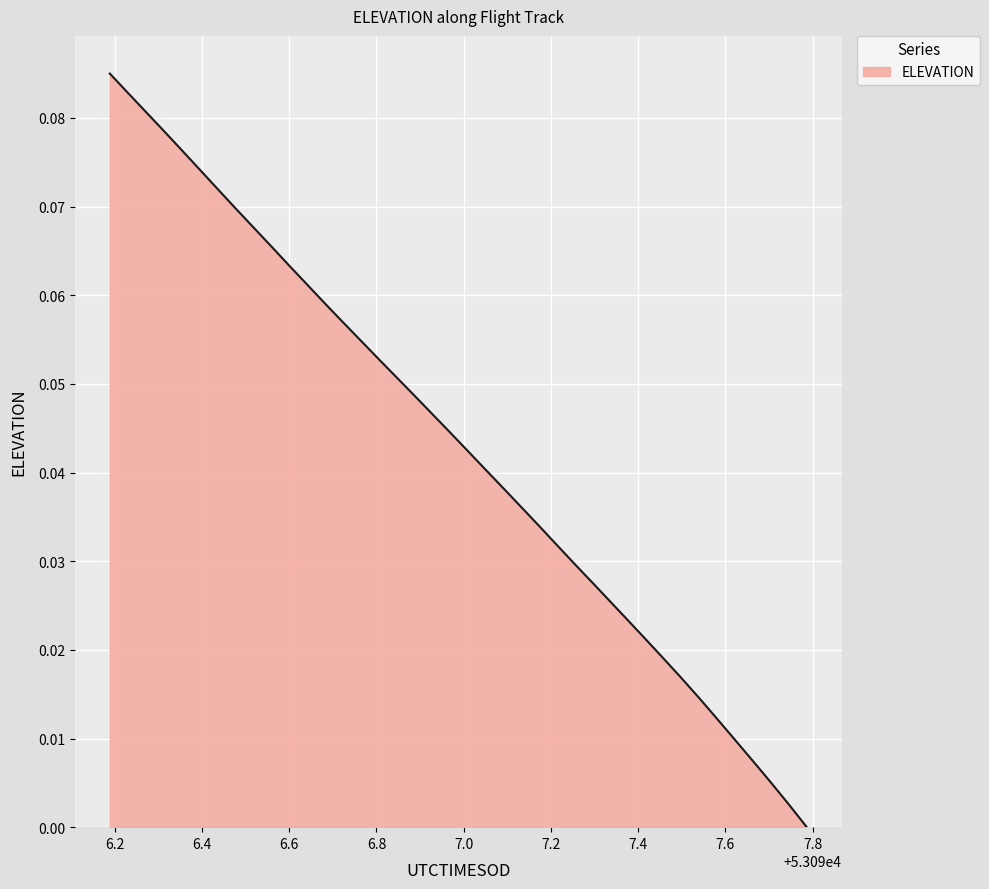

How many positive values are there?

39